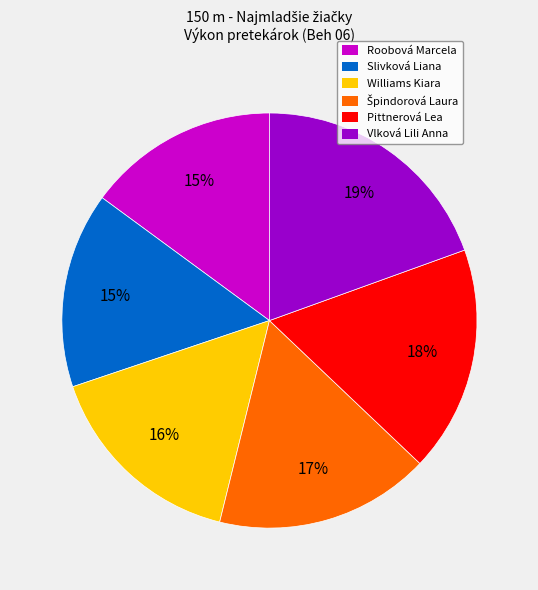

What percentage is the Vlková Lili Anna slice, to the nearest percent?

19%